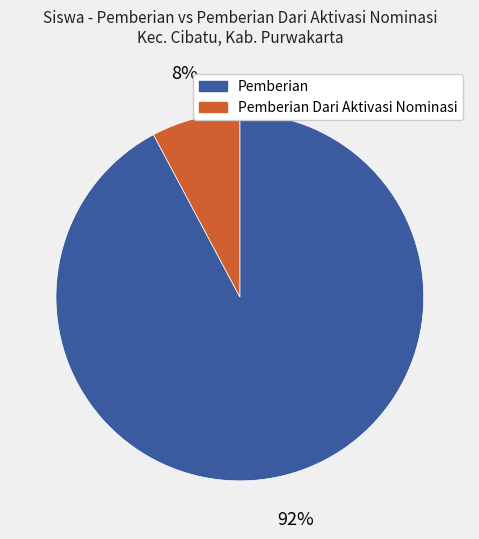

To the nearest percent, what is the difference between the largest and smallest slice percentages?

84%